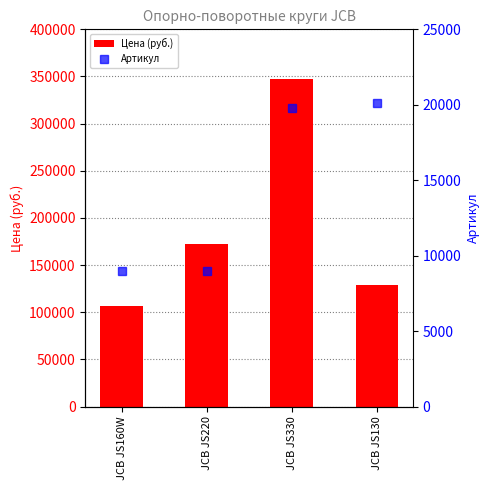

List the labels in order of Цена (руб.) value, largest first.

JCB JS330, JCB JS220, JCB JS130, JCB JS160W